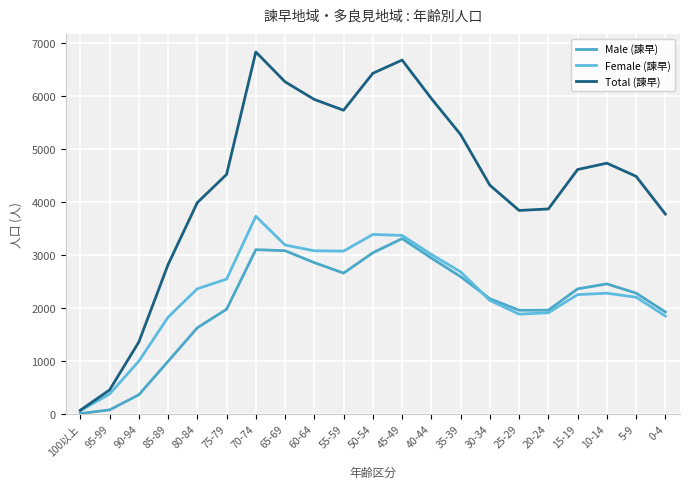

What is the highest value of the Total (諫早) series?

6839